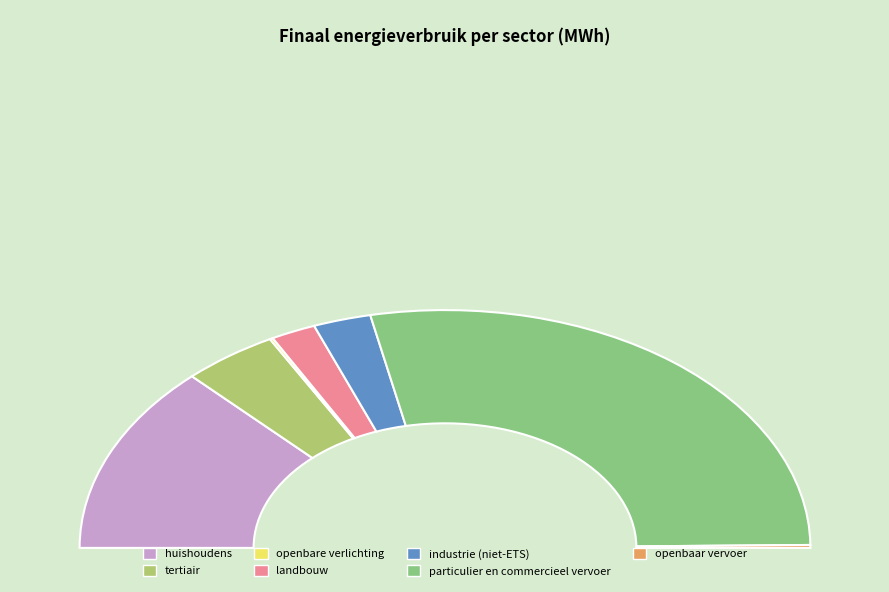

Count the number of slices in the pie.

7